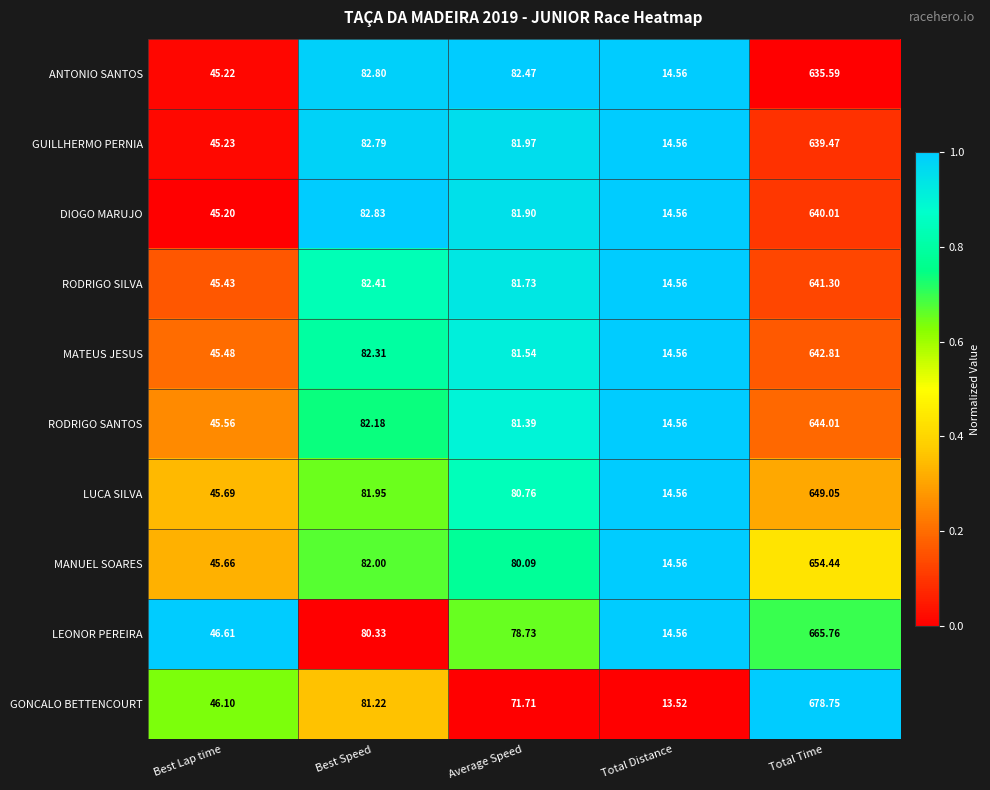

Which category has the highest value across all series?

Total Time